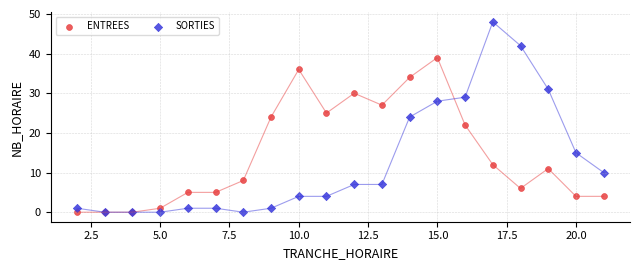

In the ENTREES series, what Y value is closest to 19?

22